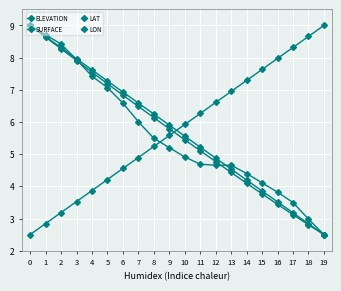

Reading left to right, transcribe all the data shown in this chart.

ELEVATION: 0=9.0	1=8.6	2=8.3	3=7.9	4=7.5	5=7.2	6=6.8	7=6.5	8=6.1	9=5.8	10=5.4	11=5.1	12=4.8	13=4.4	14=4.1	15=3.8	16=3.4	17=3.1	18=2.8	19=2.5
SURFACE: 0=9.0	1=8.7	2=8.4	3=7.9	4=7.4	5=7.1	6=6.6	7=6.0	8=5.5	9=5.2	10=4.9	11=4.7	12=4.7	13=4.7	14=4.4	15=4.1	16=3.8	17=3.5	18=3.0	19=2.5
LAT: 0=2.5	1=2.8	2=3.2	3=3.5	4=3.9	5=4.2	6=4.6	7=4.9	8=5.2	9=5.6	10=5.9	11=6.3	12=6.6	13=6.9	14=7.3	15=7.6	16=8.0	17=8.3	18=8.7	19=9.0
LON: 0=9.0	1=8.7	2=8.3	3=8.0	4=7.6	5=7.3	6=6.9	7=6.6	8=6.2	9=5.9	10=5.6	11=5.2	12=4.9	13=4.5	14=4.2	15=3.9	16=3.5	17=3.2	18=2.8	19=2.5